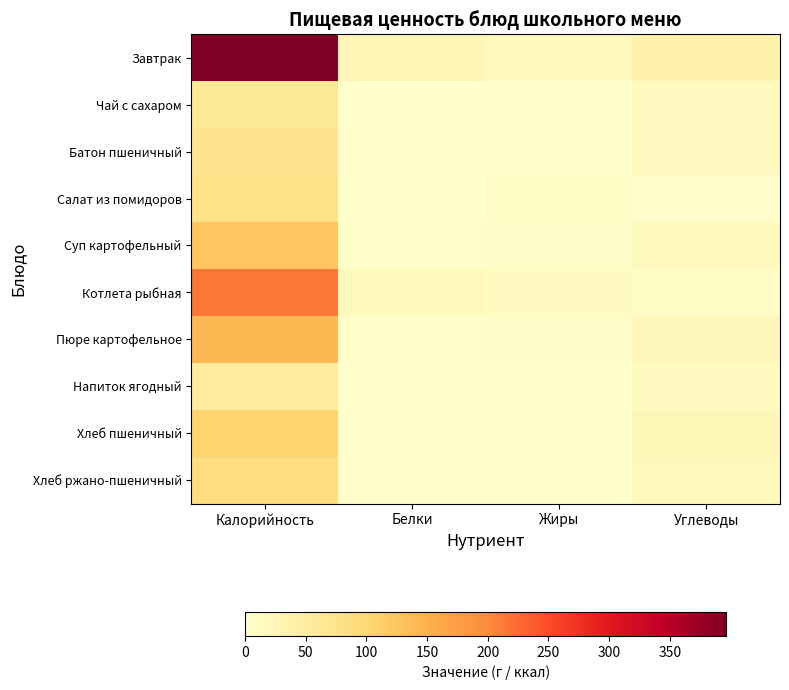

What is the spread (max minus min) of values at Белки?

25.0